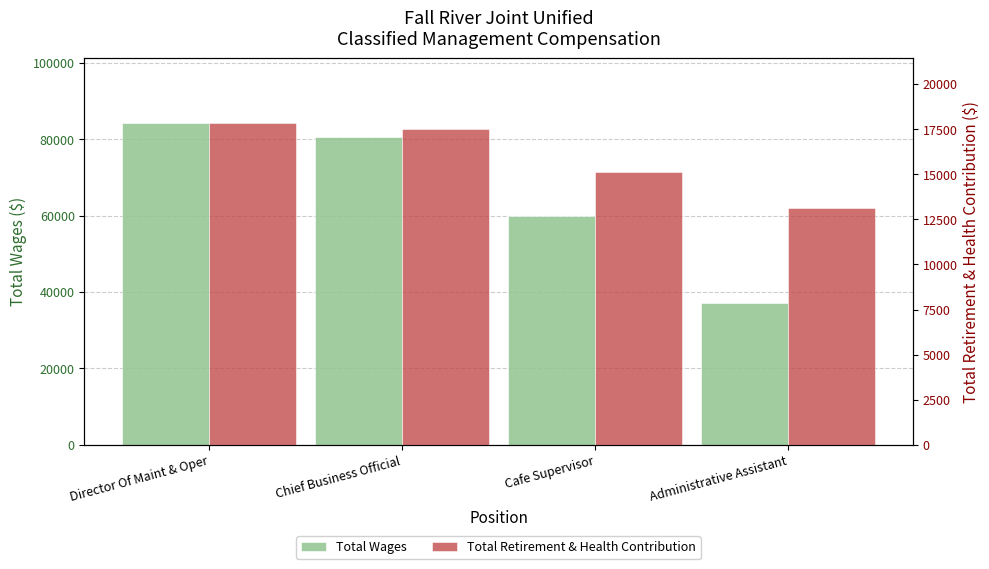

Which series has the largest range (max minus min)?

Total Wages